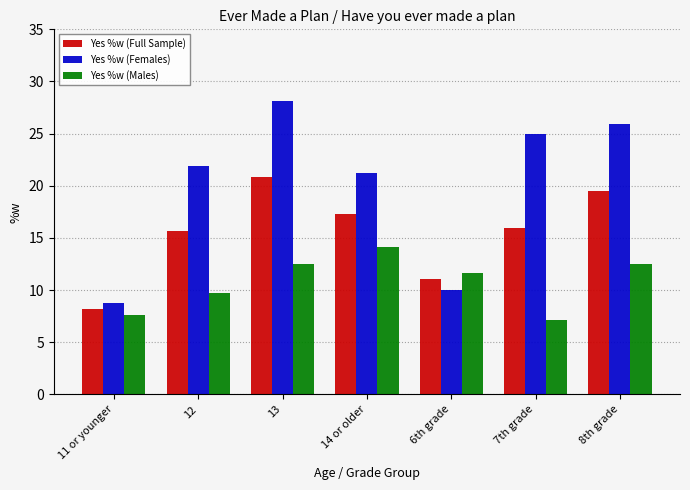

Which category has the highest value across all series?

13